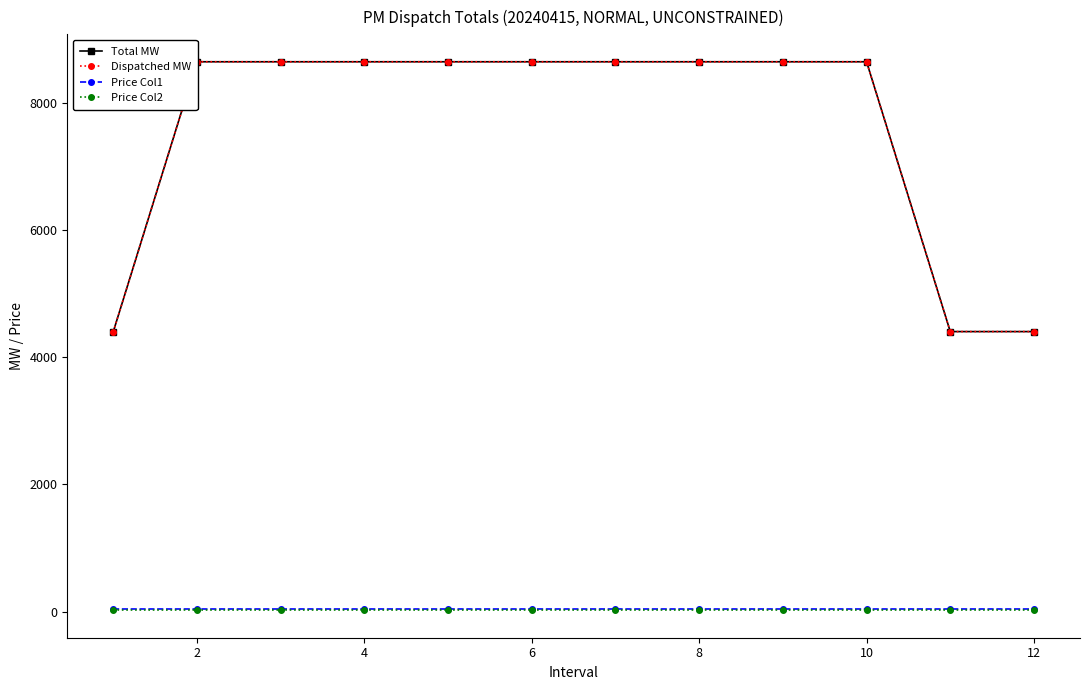

At which label does Dispatched MW reach its peak?

2